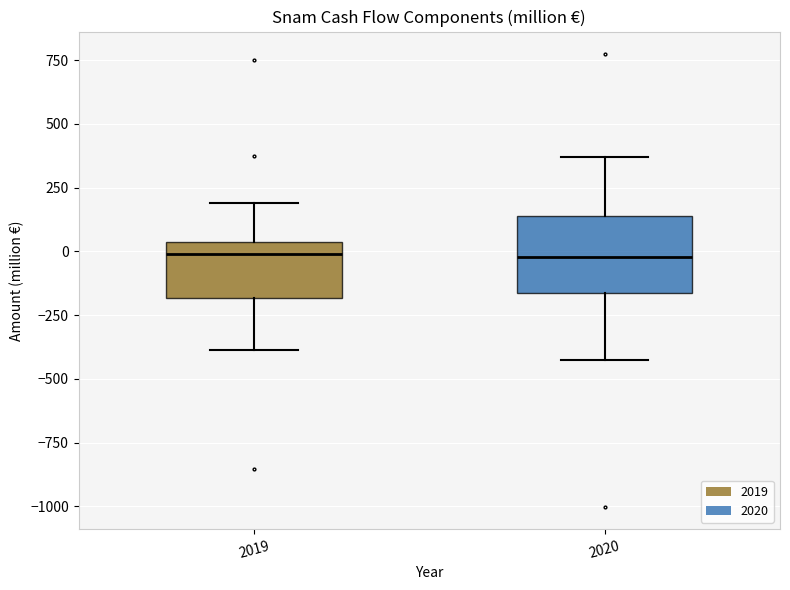

Where is the lower edge of the box at x = 2019 on the y-axis? The values are not printed on the chart, so give them approximately, as read against the axis.

-200